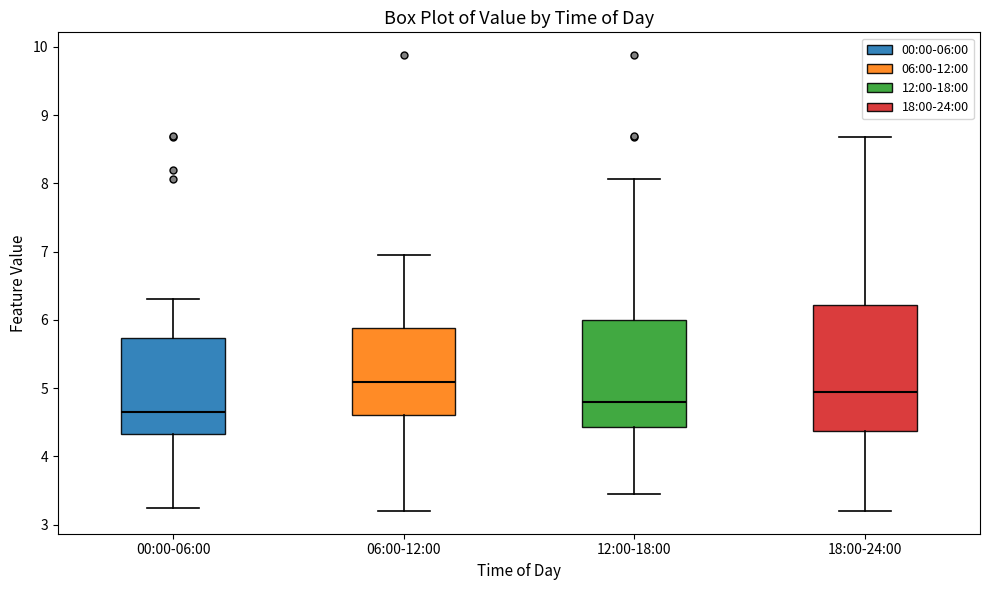

Reading left to right, read every box against the y-axis: the position of its median line, the range the box covers, and the ends of its whiskers. The values are not printed on the chart, so give them approximately, as read against the axis.

00:00-06:00: median 4.7, box 4.3 to 5.7, whiskers 3.3 to 6.3
06:00-12:00: median 5.1, box 4.6 to 5.9, whiskers 3.2 to 7.0
12:00-18:00: median 4.8, box 4.4 to 6.0, whiskers 3.5 to 8.1
18:00-24:00: median 5.0, box 4.4 to 6.2, whiskers 3.2 to 8.7